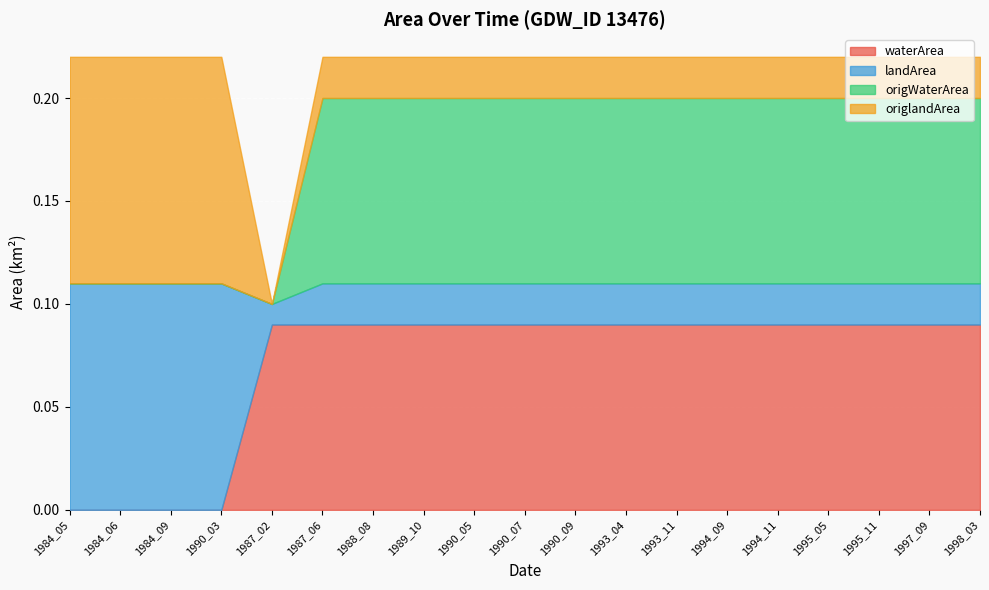

Which series has the widest spread of values?

origlandArea